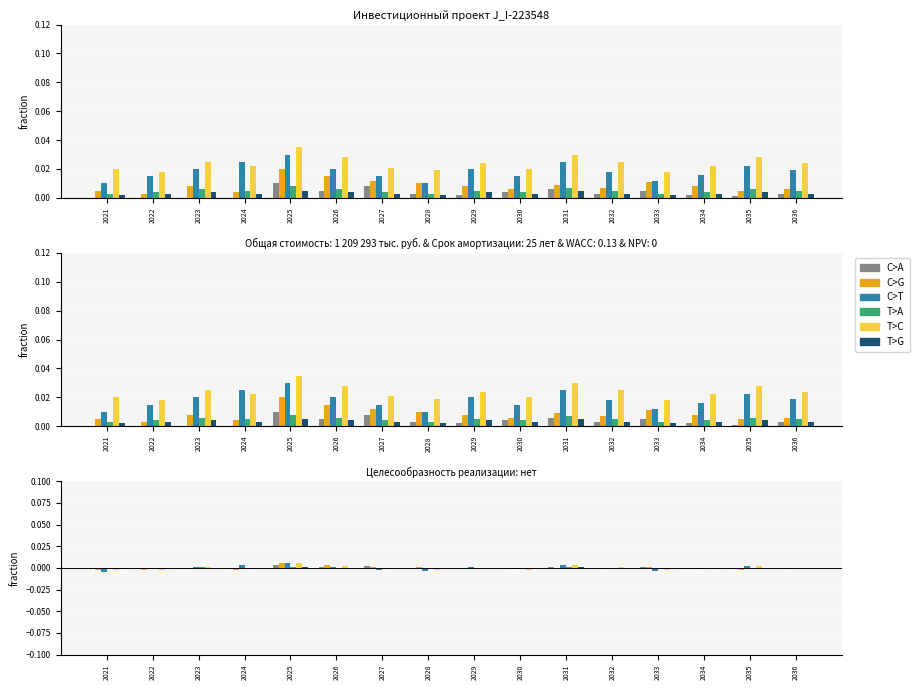

At how many categories does at least one series exceed 0?

14